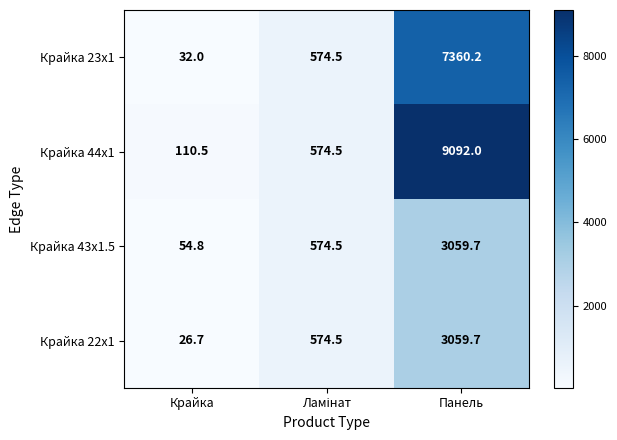

What is the minimum value shown in the chart?

26.7